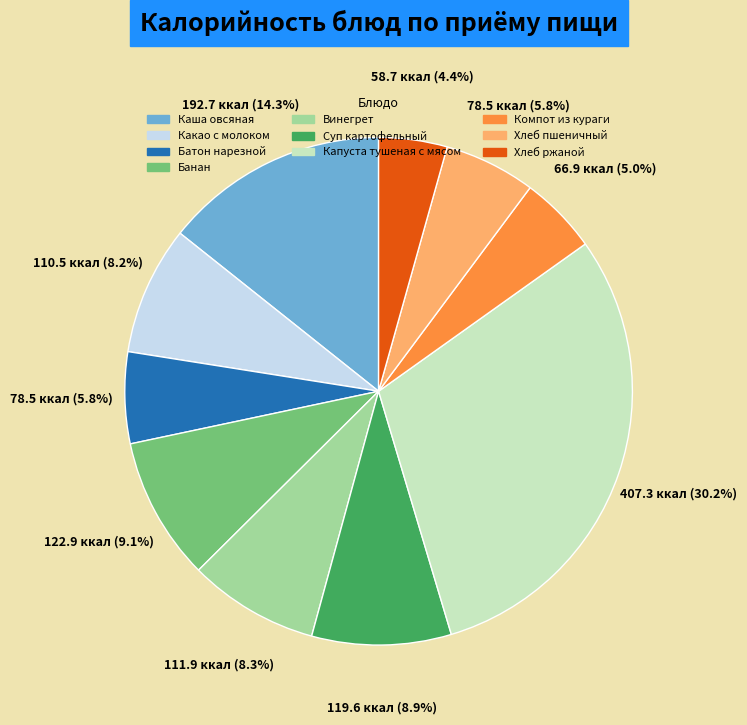

What is the smallest slice in the pie chart?

Хлеб ржаной